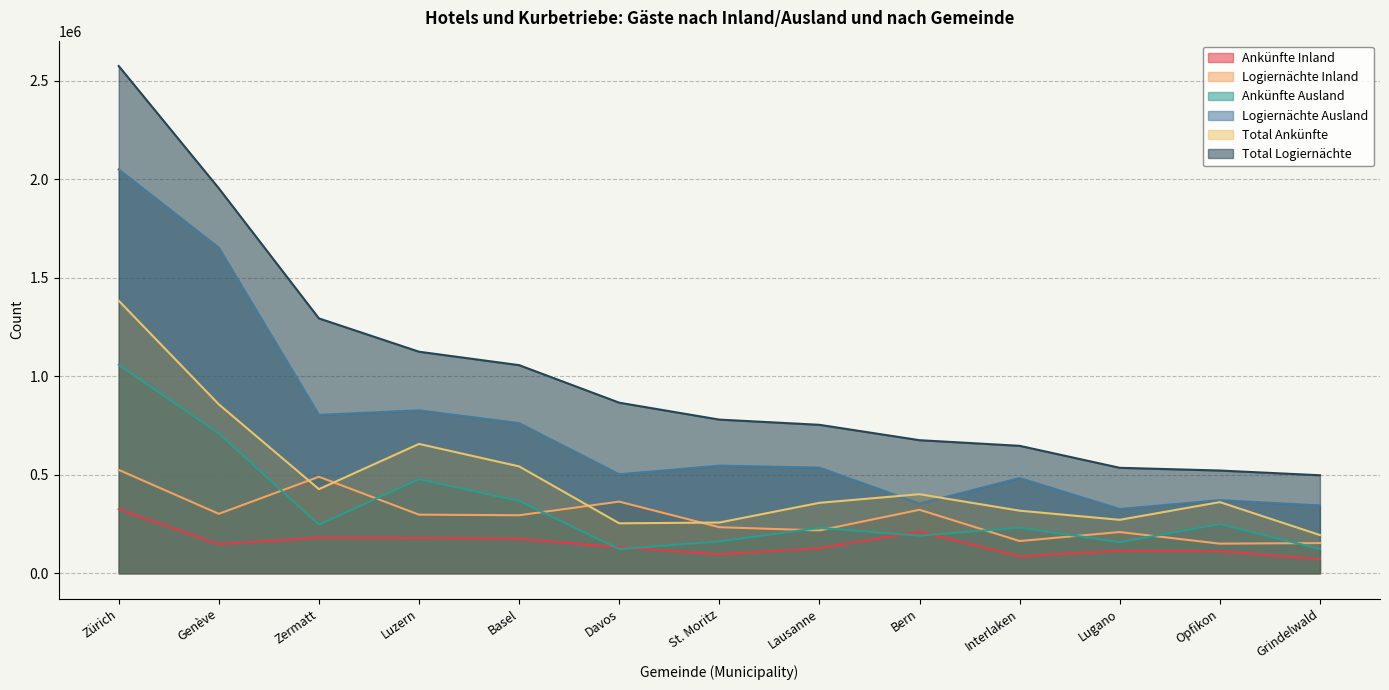

What is the sum of all Total Ankünfte values?

6279255